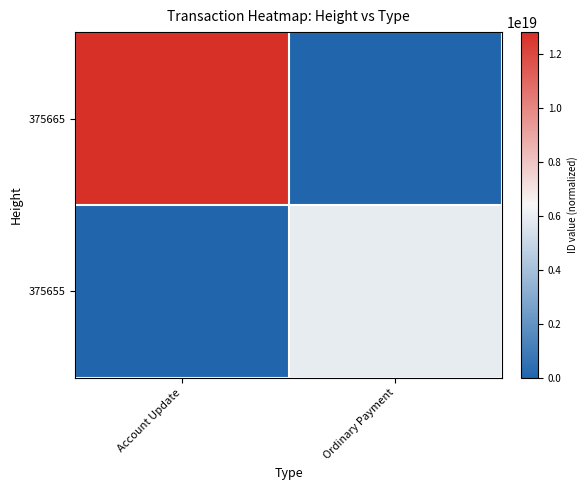

Which has a higher value, Account Update or Ordinary Payment?

Account Update